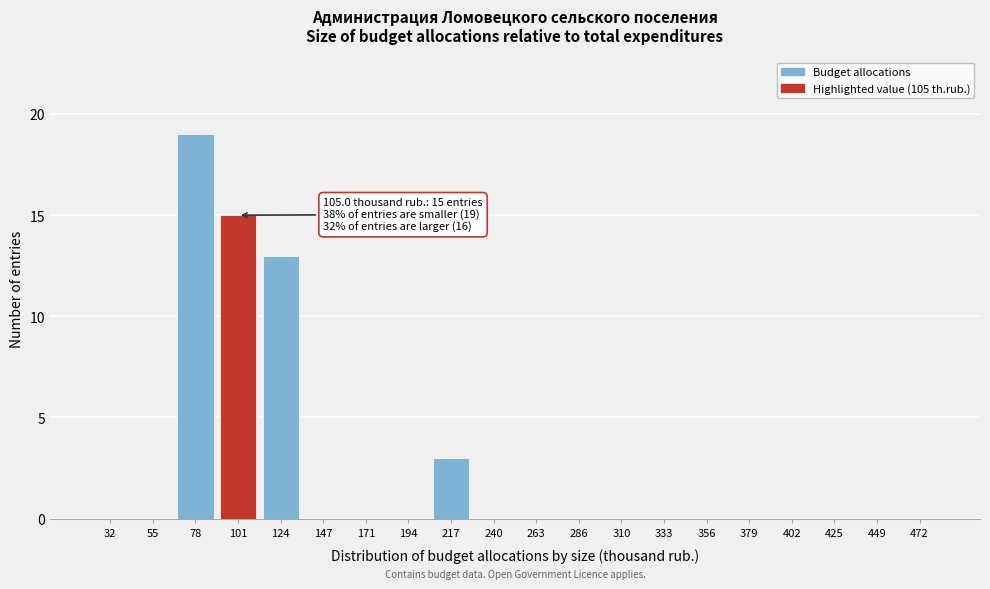

Reading right to left, extract all data points from this chart.

472=0	449=0	425=0	402=0	379=0	356=0	333=0	310=0	286=0	263=0	240=0	217=3	194=0	171=0	147=0	124=13	101=15	78=19	55=0	32=0